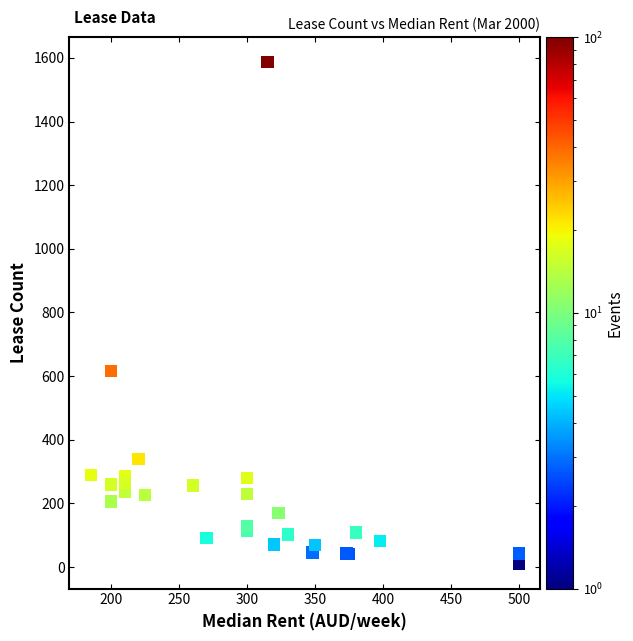

What Y value in the scatter plot is closest to 799?

616